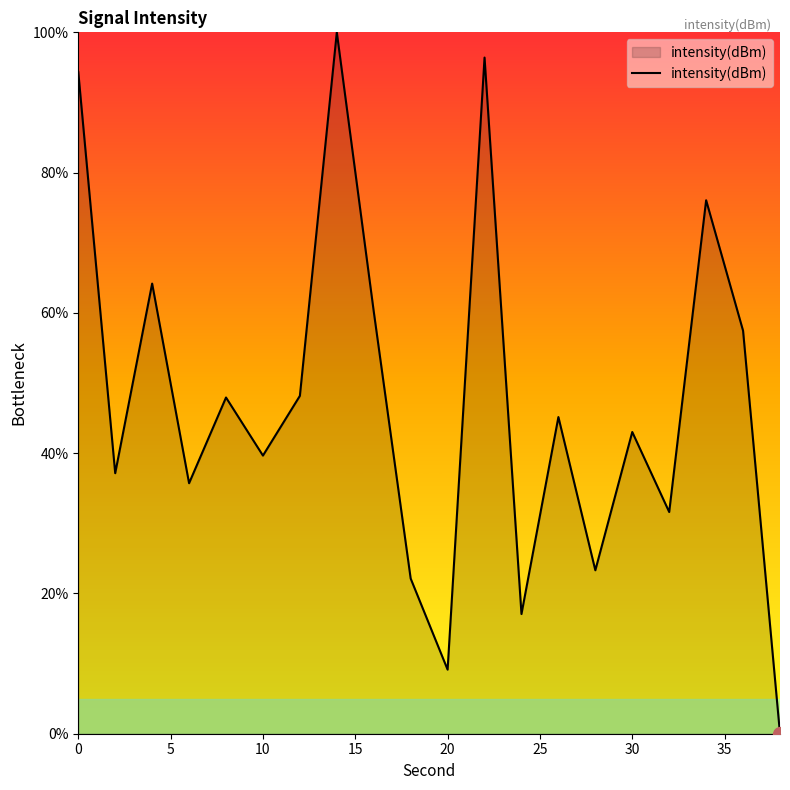

Does the chart have visible grid lines?

No